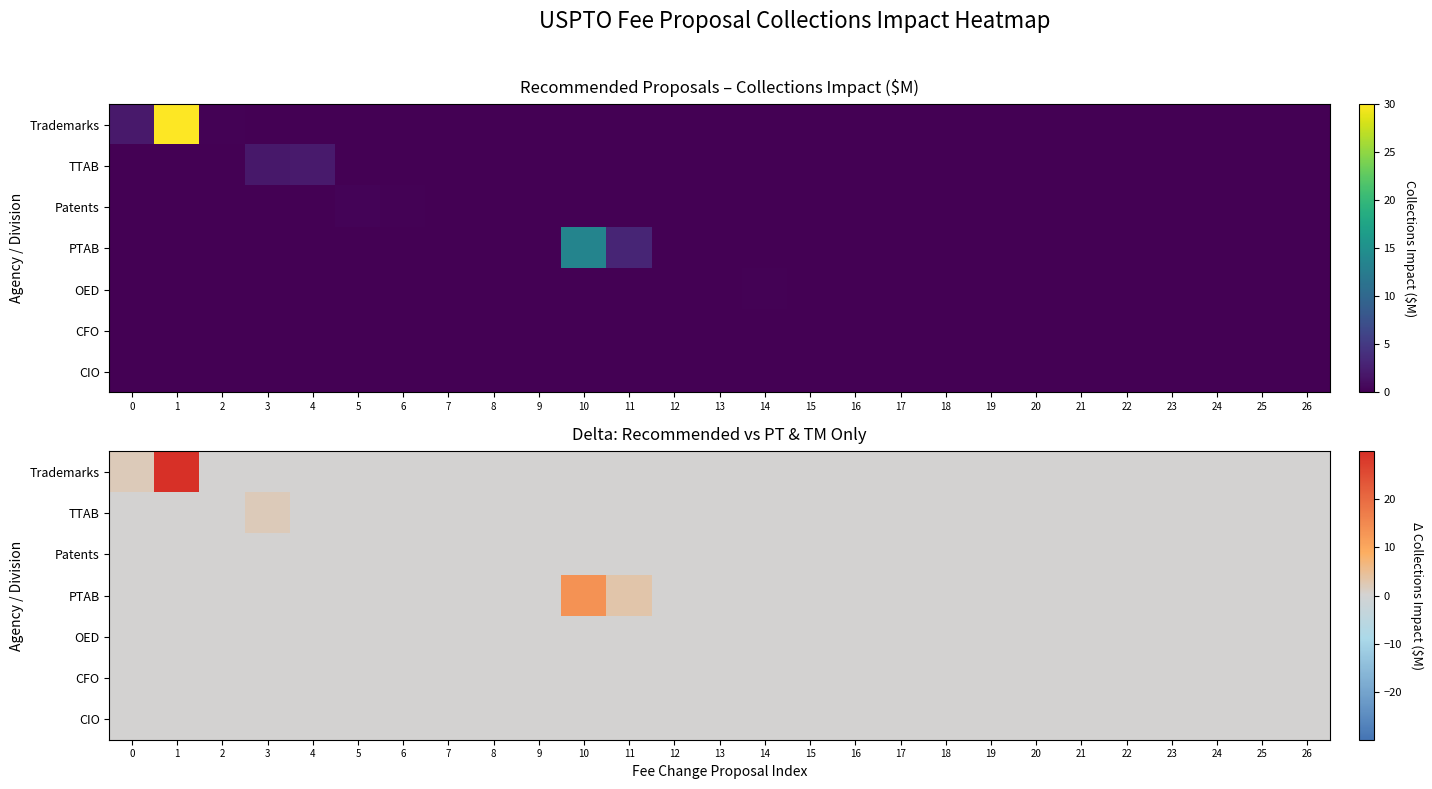

At 8, list the series in order from largest to smallest.

Trademarks, TTAB, Patents, PTAB, OED, CFO, CIO